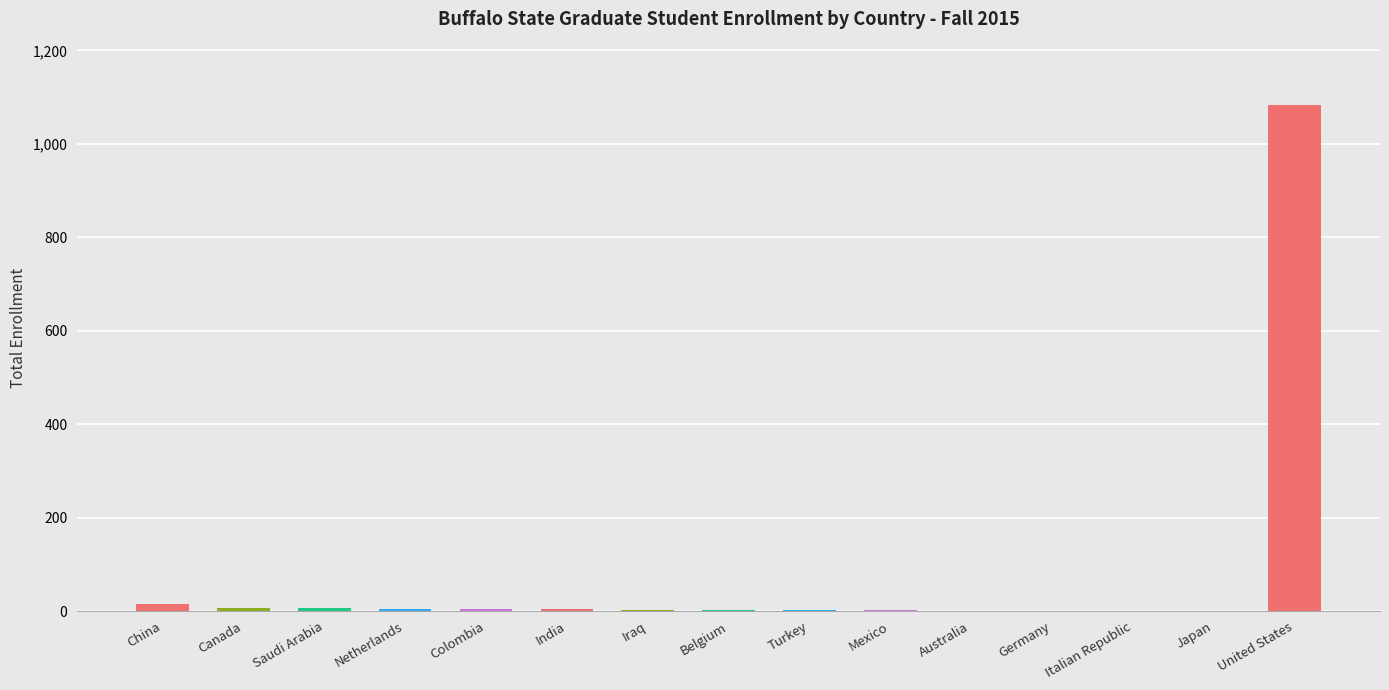

What is the sum of the values at United States and Belgium?

1085